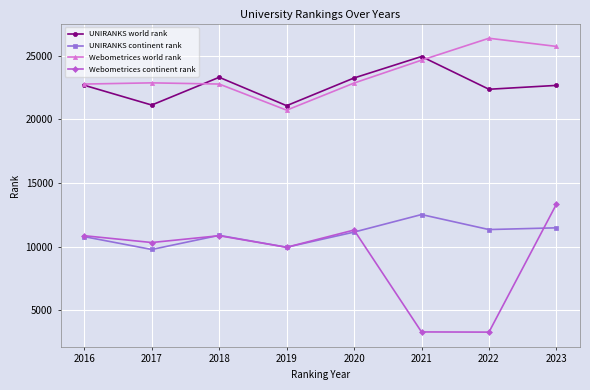

The UNIRANKS world rank series shows 24932 at 2021. True or false?

True